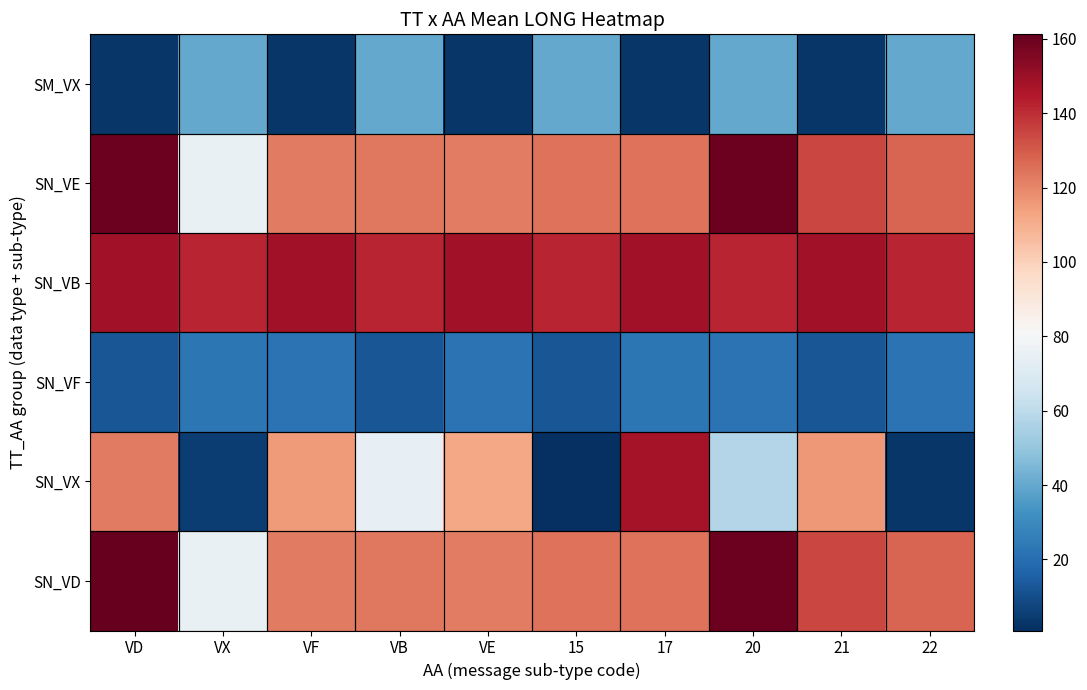

Reading left to right, list all the values displayed in this chart.

SN_VD: VD=161.2	VX=75.3	VF=122.4	VB=123.2	VE=121.9	15=124.7	17=124.7	20=159.6	21=134.3	22=127.9
SN_VX: VD=122.8	VX=5.1	VF=115.1	VB=74.6	VE=112.0	15=0.9	17=147.6	20=57.8	21=115.5	22=3.4
SN_VF: VD=12.7	VX=22.9	VF=21.7	VB=12.3	VE=21.8	15=12.7	17=22.9	20=21.7	21=12.3	22=21.8
SN_VB: VD=148.3	VX=142.2	VF=148.3	VB=142.2	VE=148.3	15=142.2	17=148.3	20=142.2	21=148.3	22=142.2
SN_VE: VD=159.6	VX=75.3	VF=122.4	VB=123.2	VE=121.9	15=124.7	17=124.7	20=159.6	21=134.3	22=127.9
SM_VX: VD=3.4	VX=40.2	VF=3.4	VB=40.2	VE=3.4	15=40.2	17=3.4	20=40.2	21=3.4	22=40.2